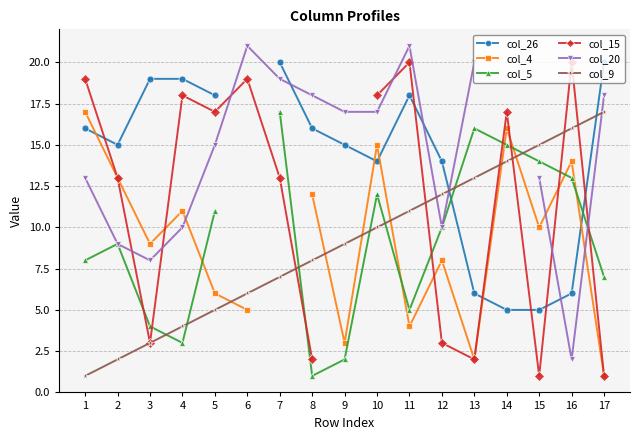

Between 3 and 5, which series saw the biggest shift?

col_15